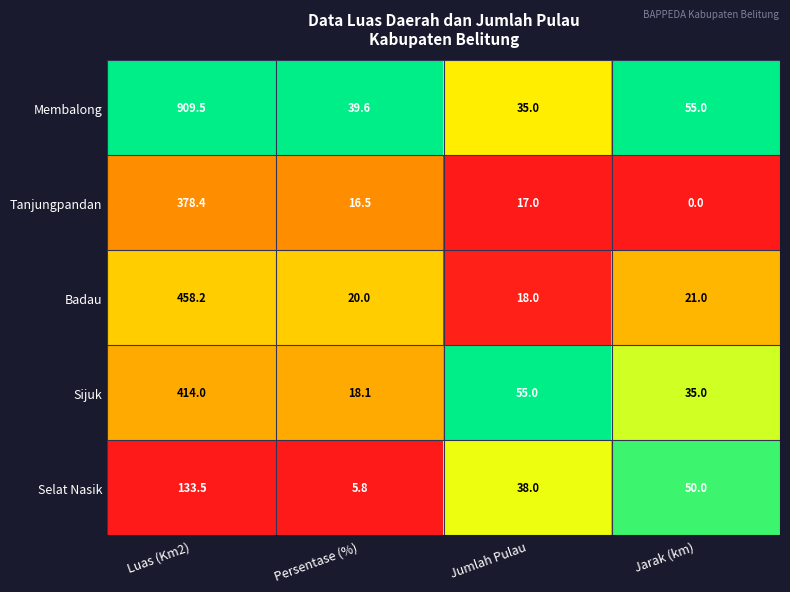

What is the difference between the highest and lowest values at Jumlah Pulau?

38.0